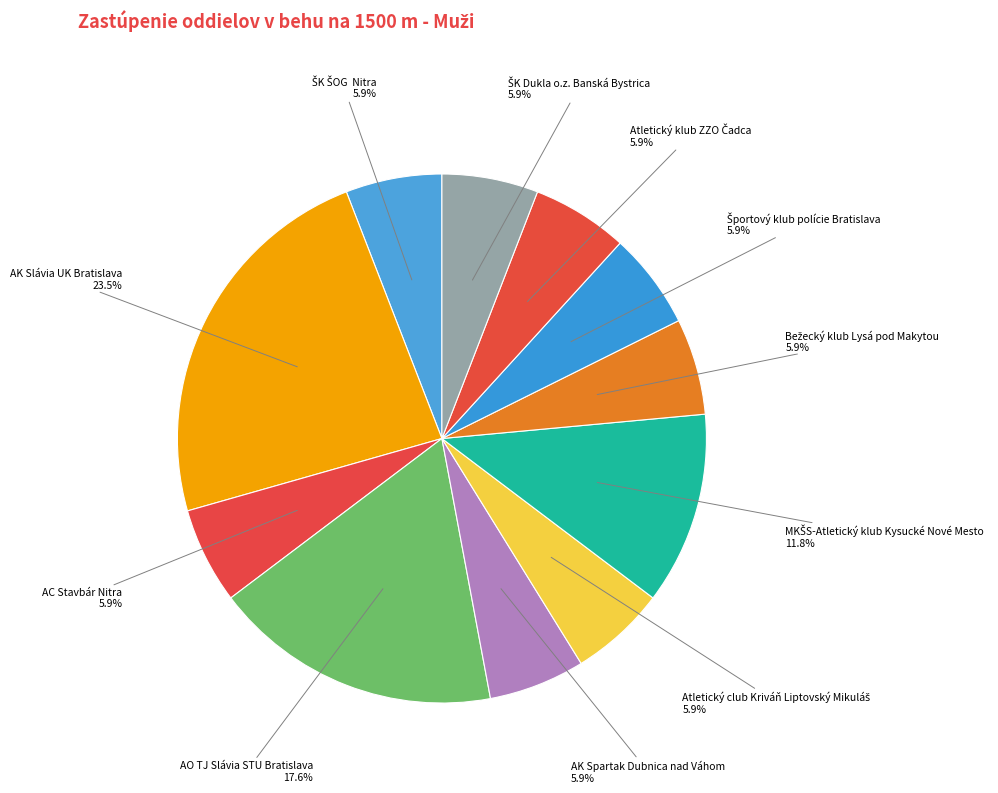

Which category has the smallest portion of the pie?

ŠK ŠOG  Nitra